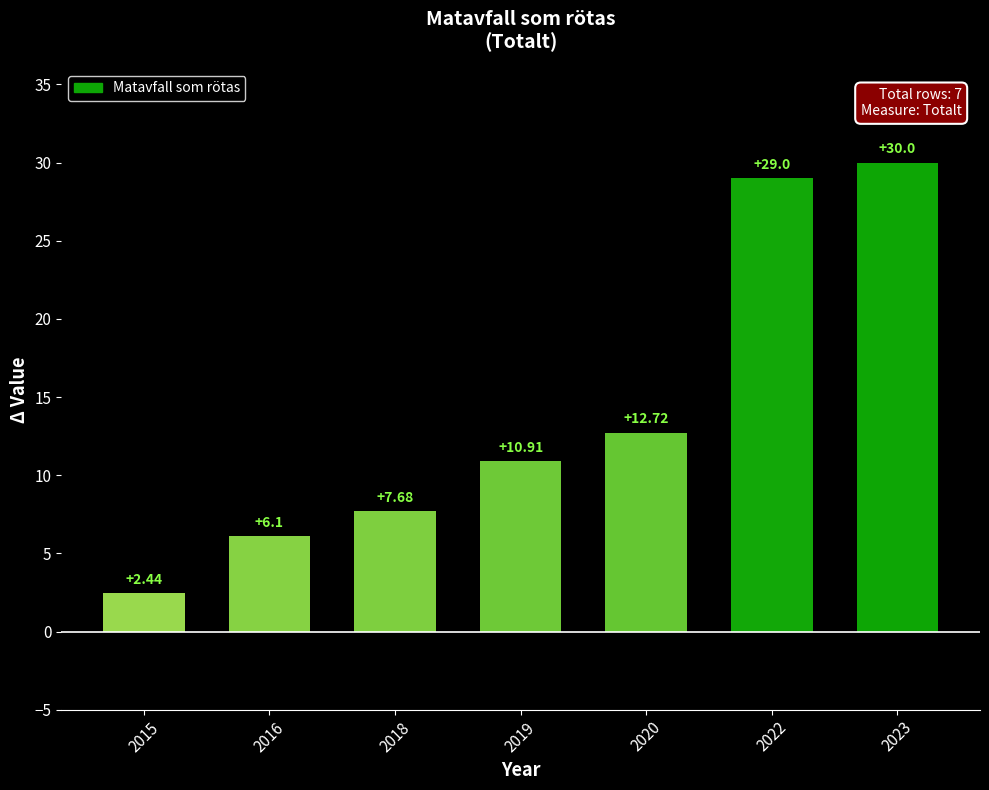

How many values are below 10?

3